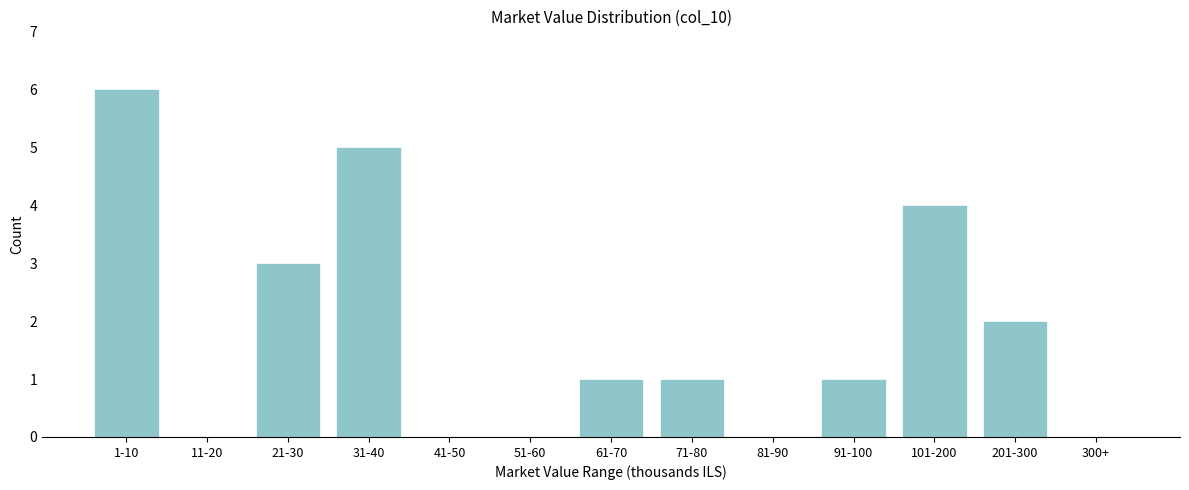

Reading left to right, extract all data points from this chart.

1-10=6	11-20=0	21-30=3	31-40=5	41-50=0	51-60=0	61-70=1	71-80=1	81-90=0	91-100=1	101-200=4	201-300=2	300+=0